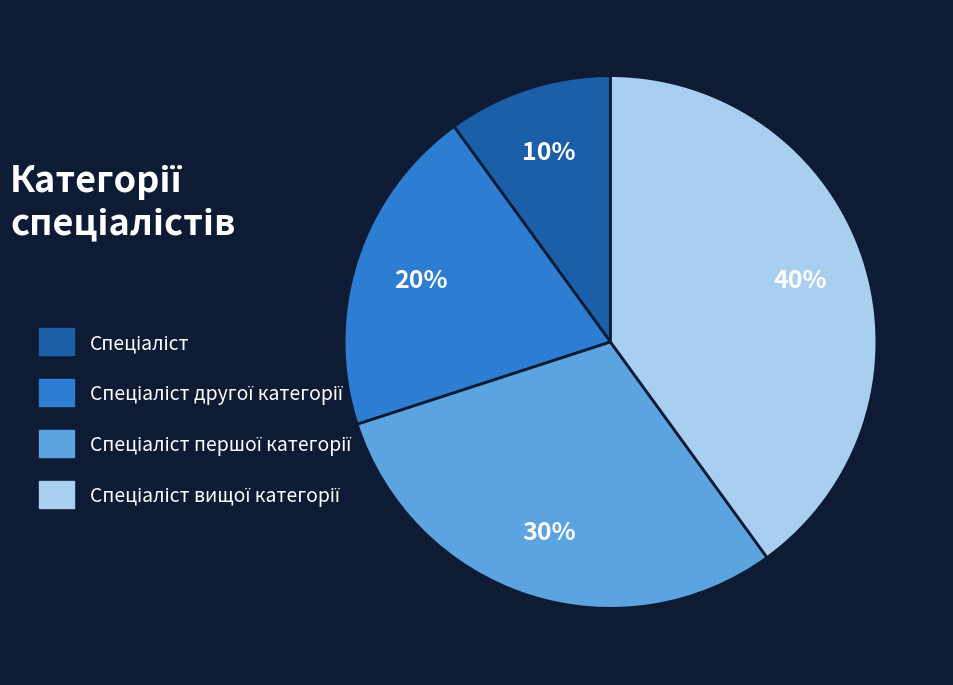

Does any single category account for the majority?

No